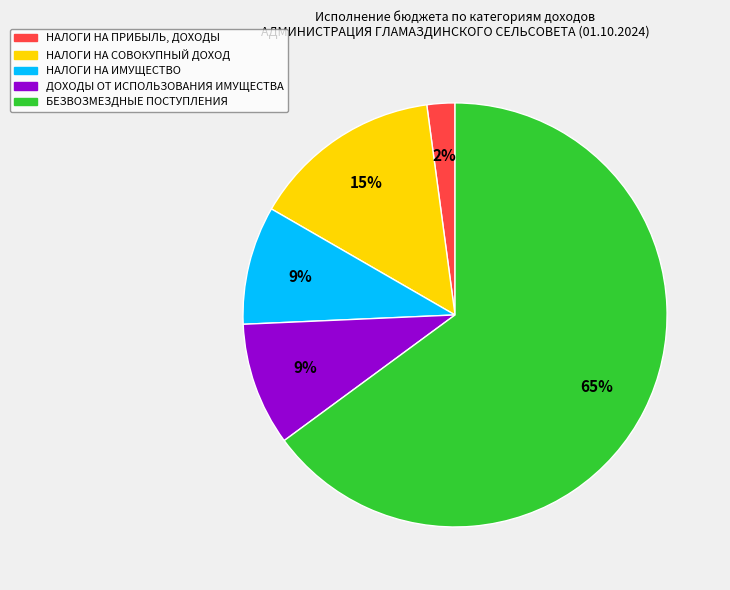

To the nearest percent, what is the combined percentage of НАЛОГИ НА СОВОКУПНЫЙ ДОХОД and НАЛОГИ НА ПРИБЫЛЬ, ДОХОДЫ?

17%